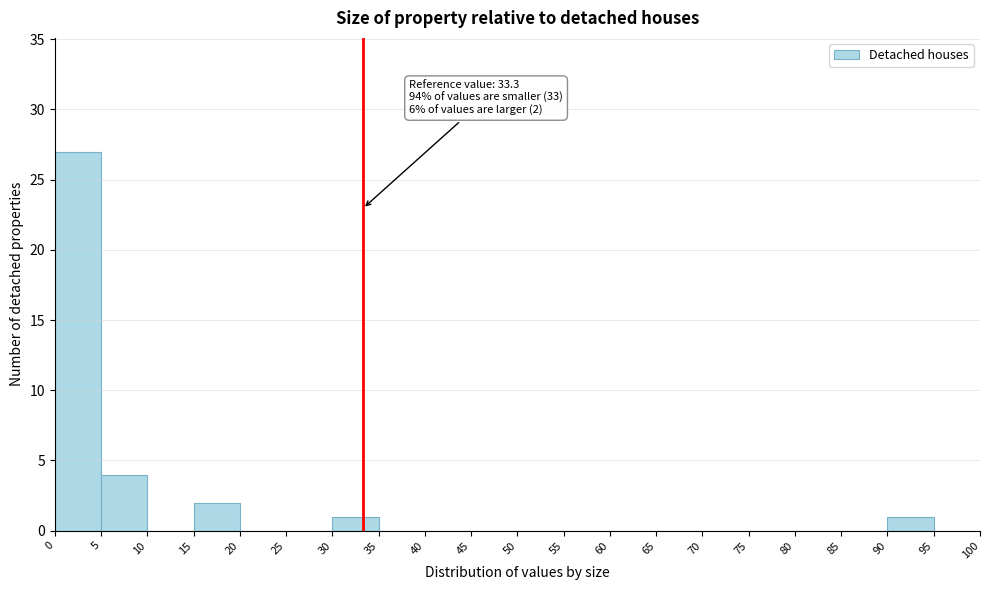

Over which range of the x-axis is the bar tallest?

0 to 5